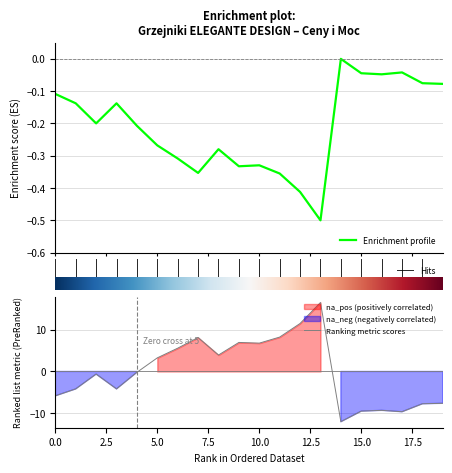

What is the lowest value of the Ranking metric scores series?

-12.0